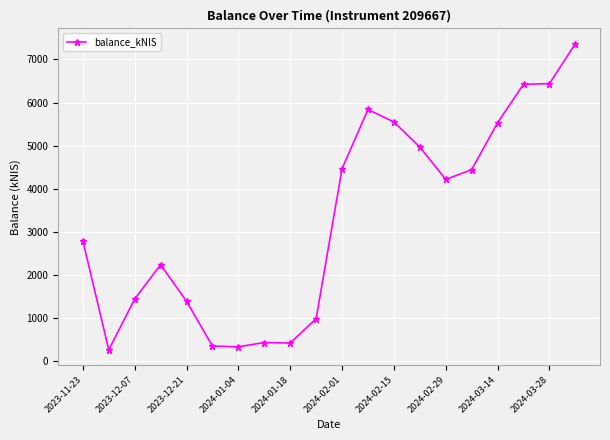

What is the value of the 15th point from the left?

4214.3